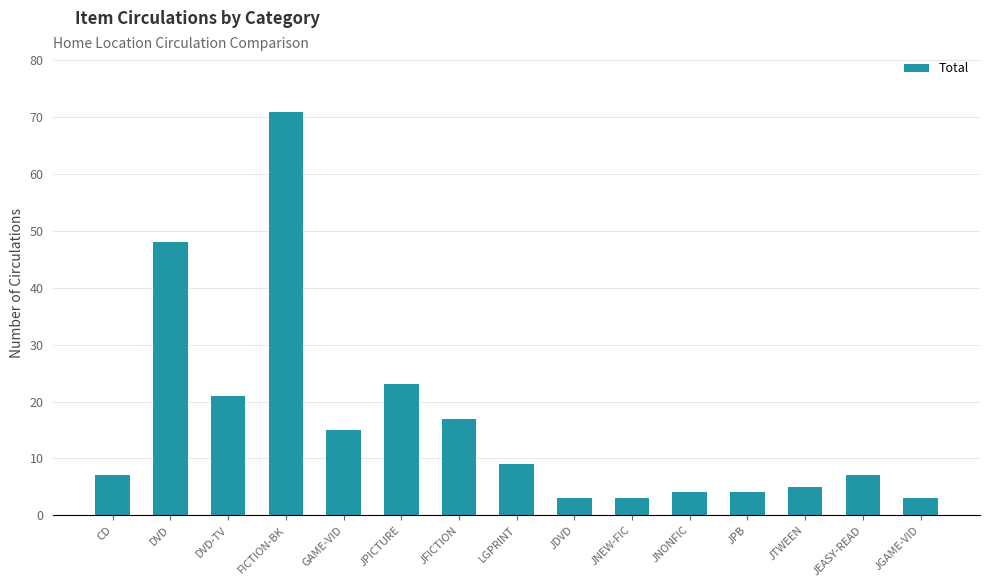

Reading right to left, transcribe all the data shown in this chart.

JGAME-VID=3	JEASY-READ=7	JTWEEN=5	JPB=4	JNONFIC=4	JNEW-FIC=3	JDVD=3	LGPRINT=9	JFICTION=17	JPICTURE=23	GAME-VID=15	FICTION-BK=71	DVD-TV=21	DVD=48	CD=7